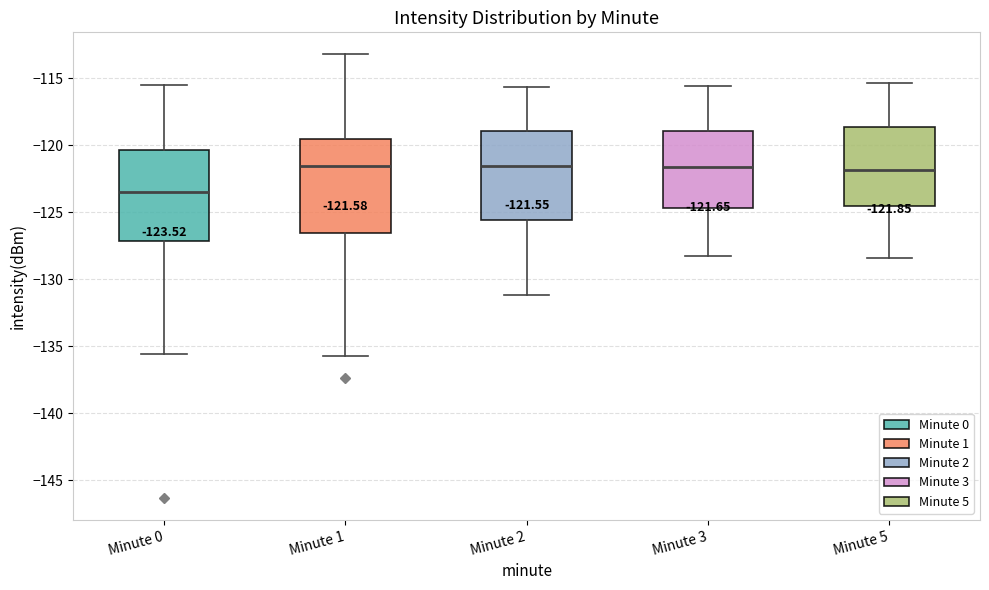

Which box's median line is the lowest?

Minute 0